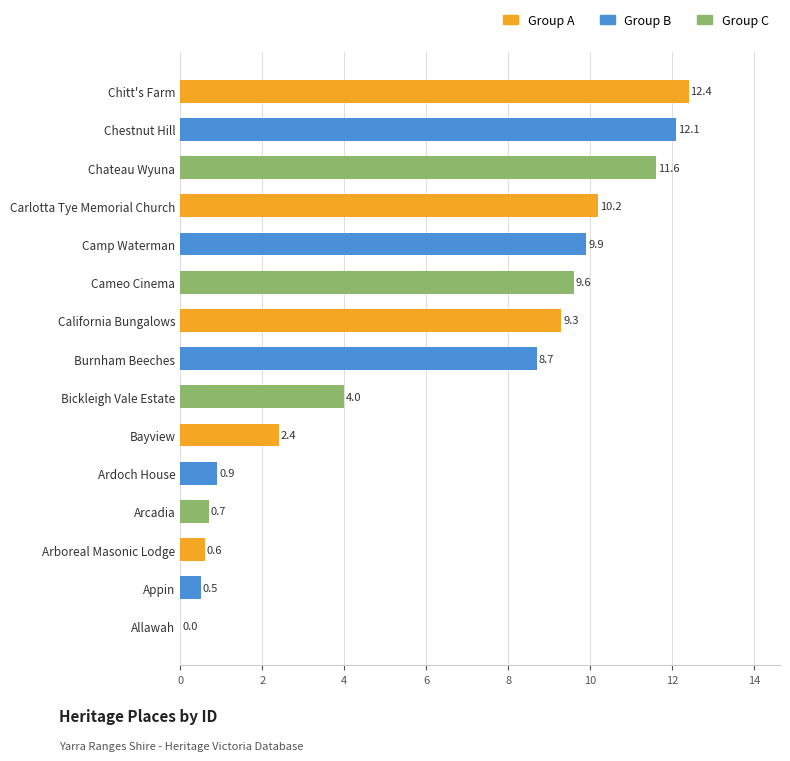

Which has a higher value, Burnham Beeches or Cameo Cinema?

Cameo Cinema